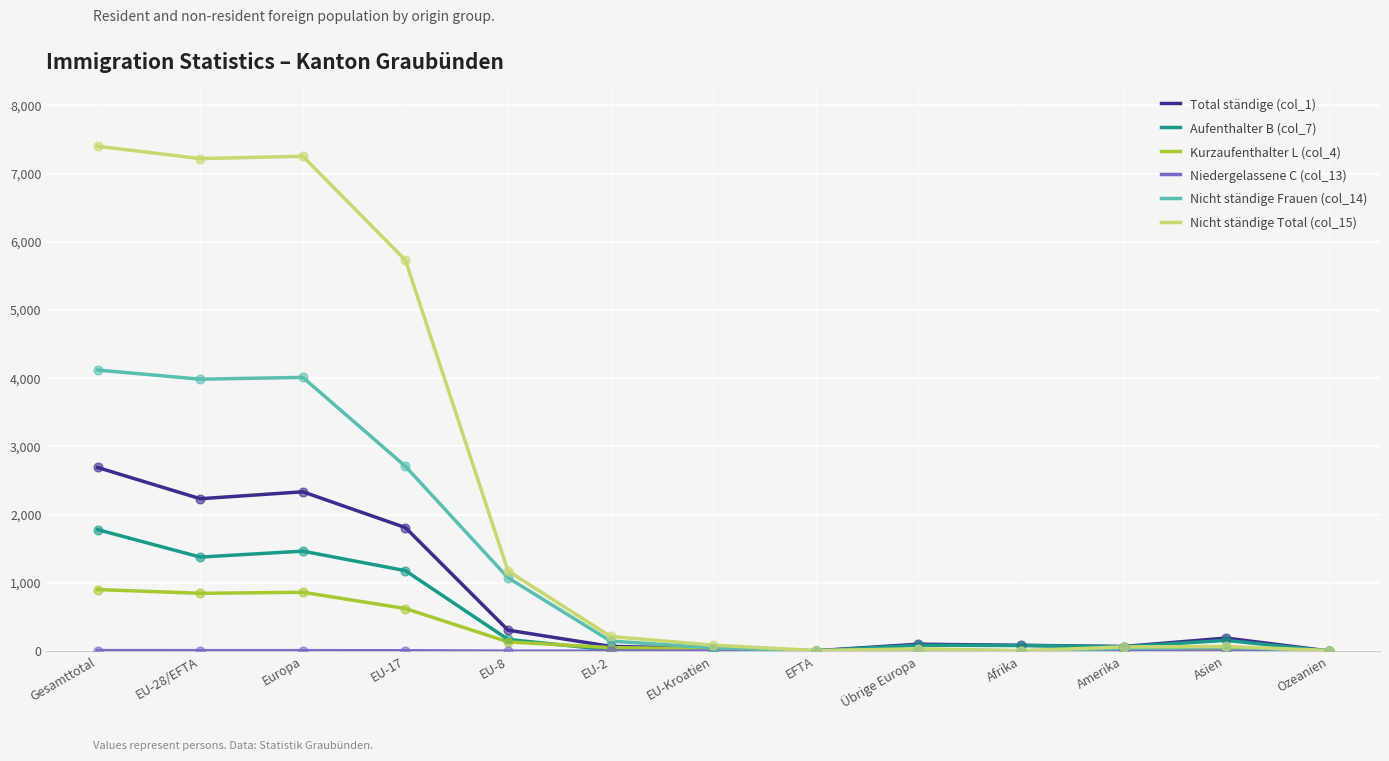

Which series has the largest total across all categories?

Nicht ständige Total (col_15)